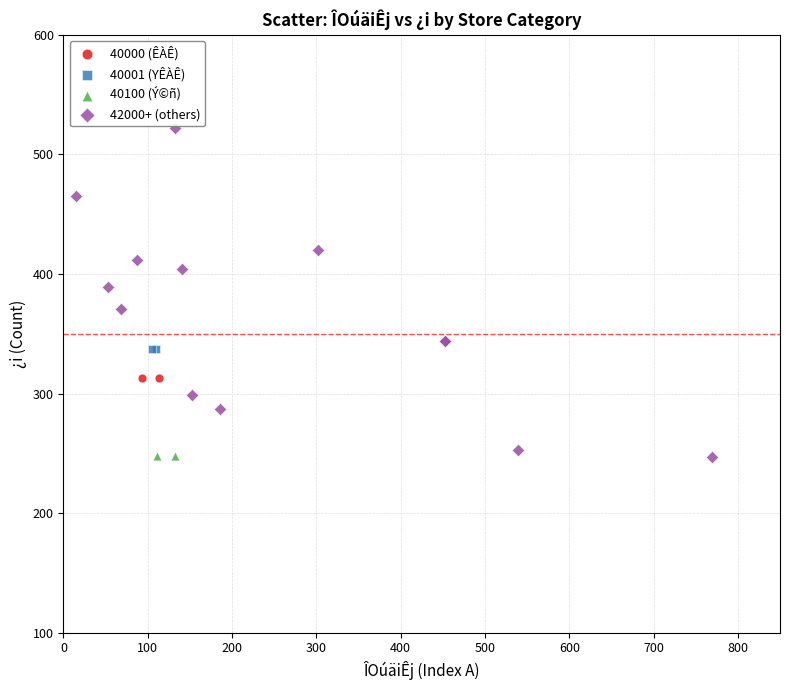

What are all the series names shown in the legend?

40000 (ÊÀÊ), 40001 (YÊÀÊ), 40100 (Ý©ñ), 42000+ (others)